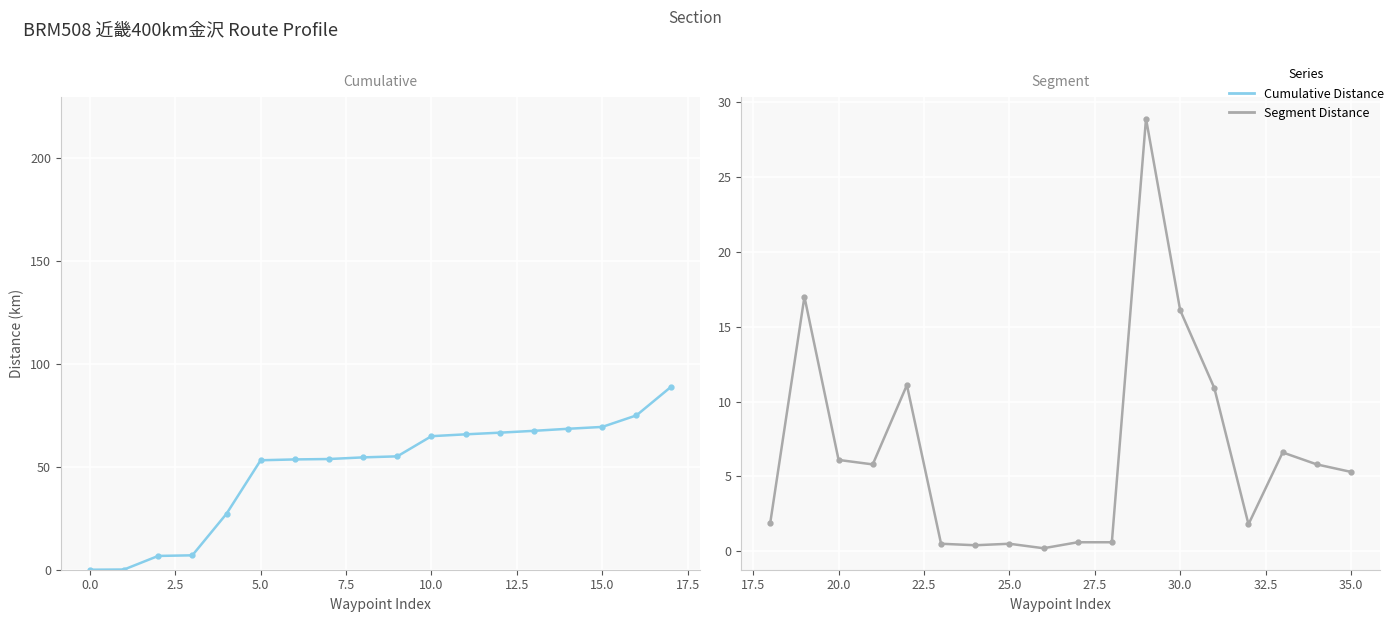

What are all the series names shown in the legend?

Cumulative Distance, Segment Distance